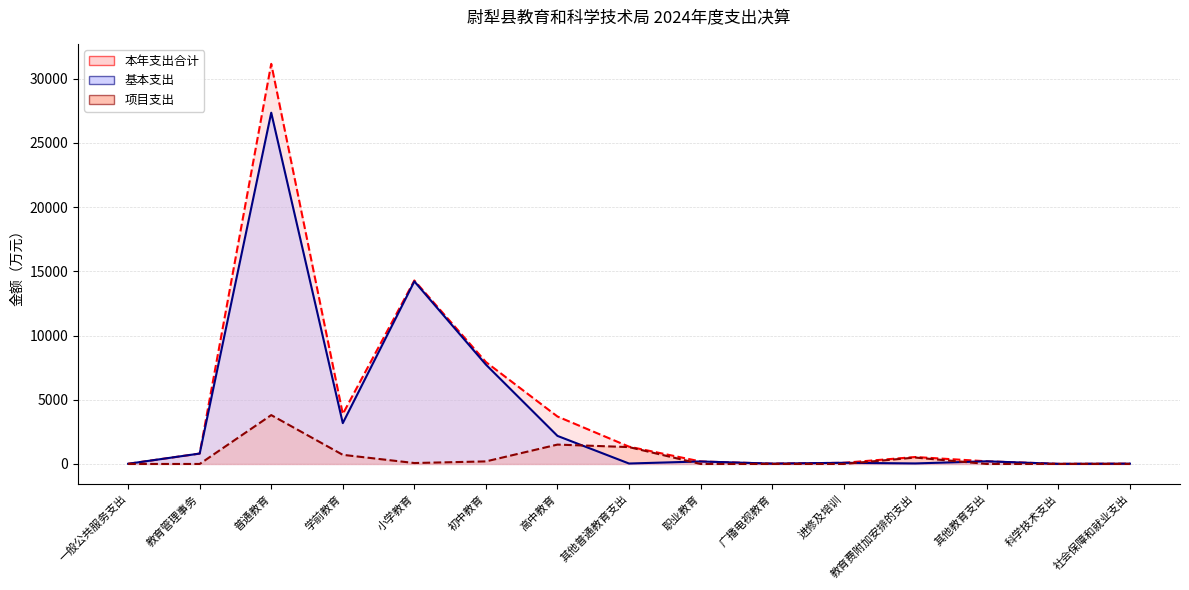

At 进修及培训, list the series in order from largest to smallest.

本年支出合计 (line), 基本支出 (line), 项目支出 (line)